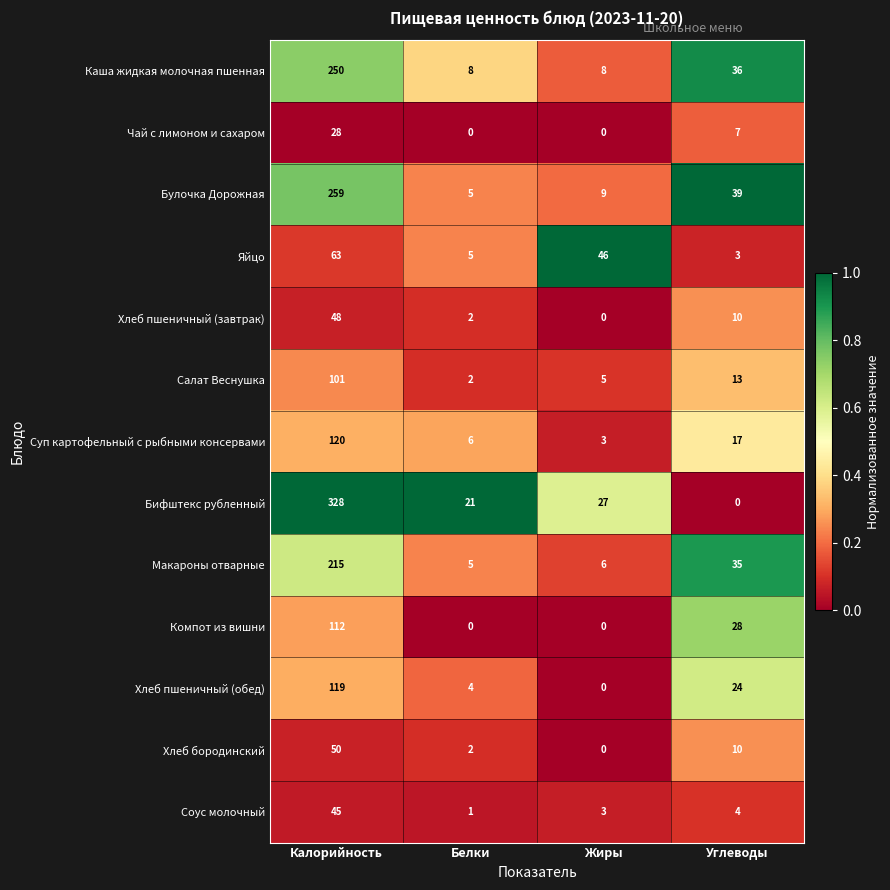

At which category is the sum across all series the highest?

Калорийность